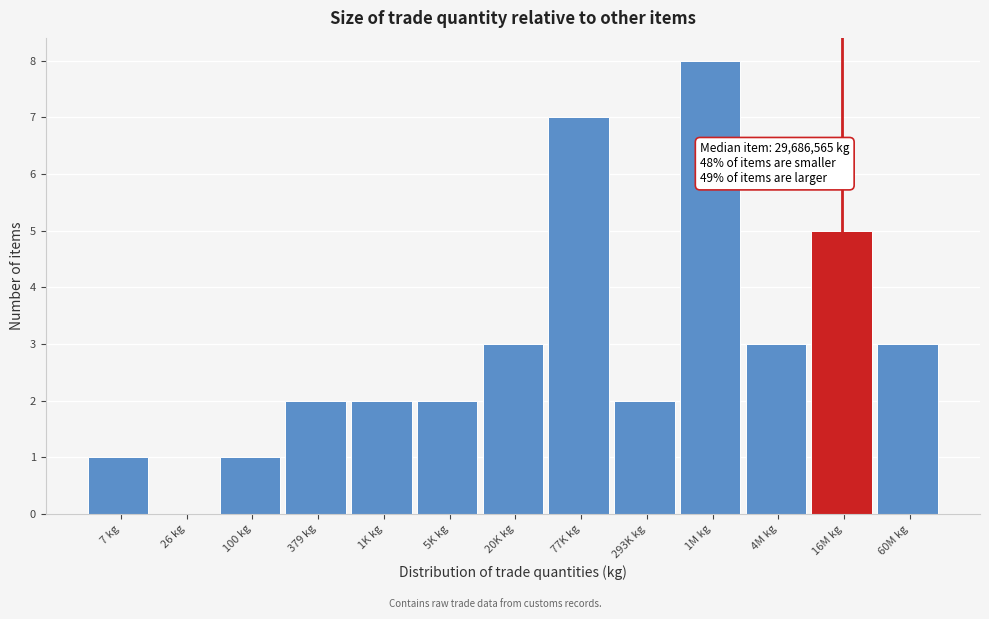

Reading right to left, what are all the values shown in this chart?

60M kg=3	16M kg=5	4M kg=3	1M kg=8	293K kg=2	77K kg=7	20K kg=3	5K kg=2	1K kg=2	379 kg=2	100 kg=1	26 kg=0	7 kg=1